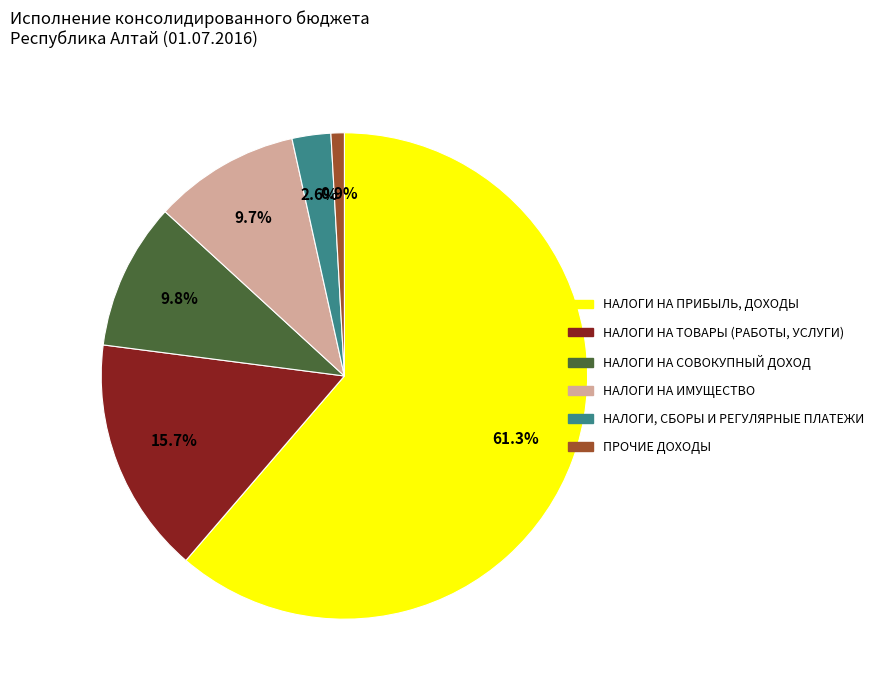

To the nearest percent, what is the difference between the НАЛОГИ, СБОРЫ И РЕГУЛЯРНЫЕ ПЛАТЕЖИ and НАЛОГИ НА СОВОКУПНЫЙ ДОХОД slice percentages?

7%